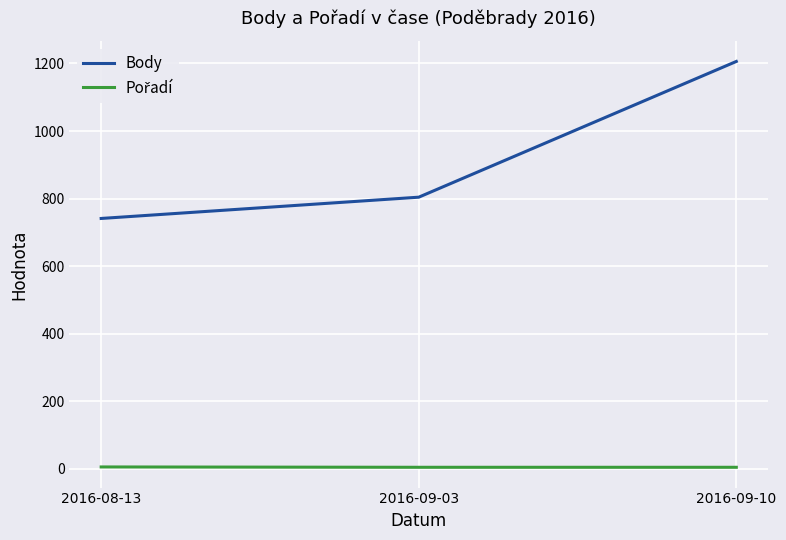

What is the smallest value displayed?

4